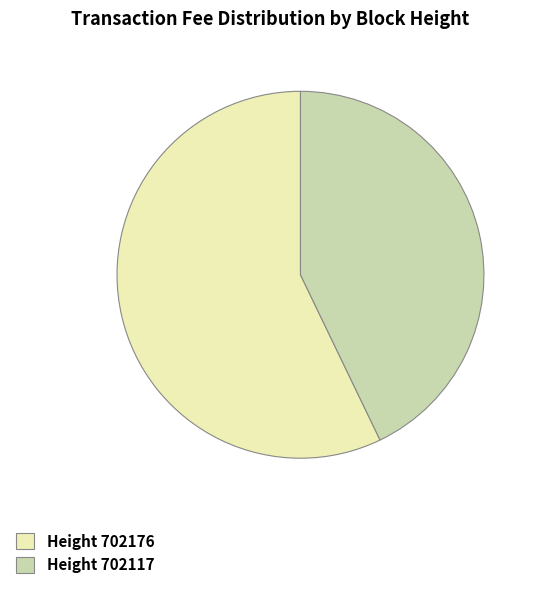

Is it true that Height 702176 is 45% of the pie?

False